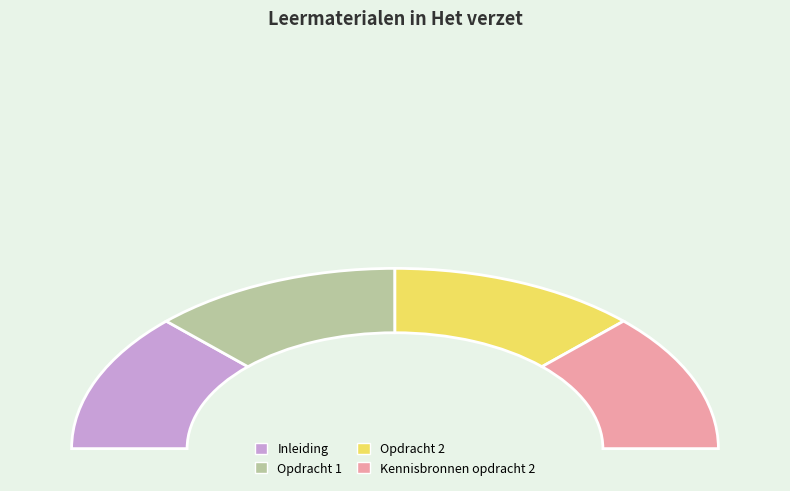

Combined, do Inleiding and Opdracht 1 account for over 50%?

No